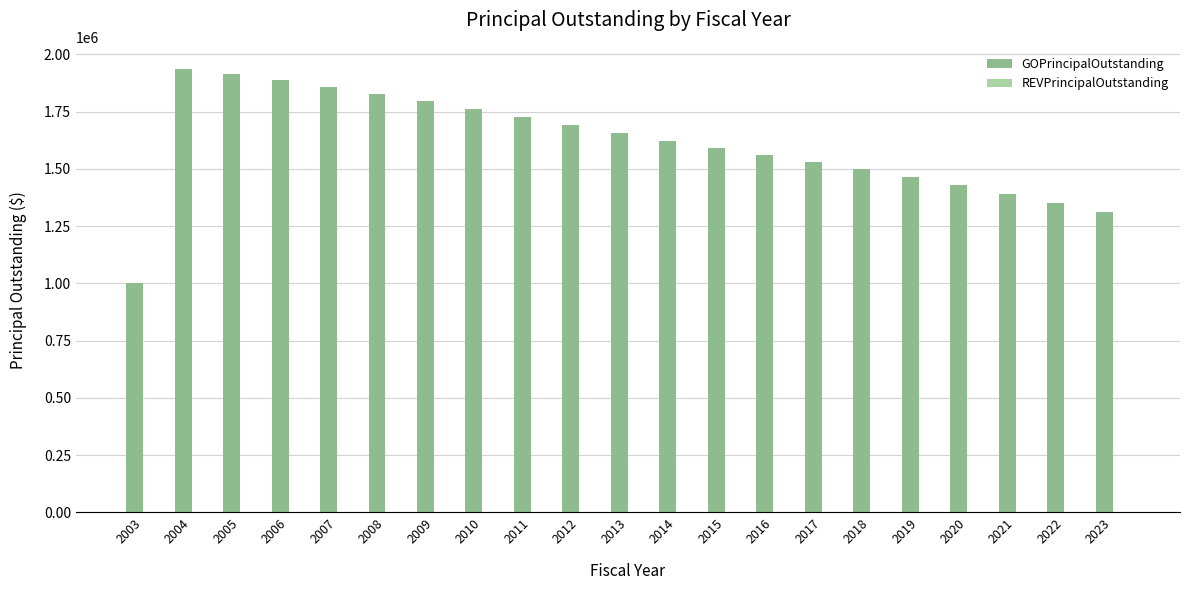

What is the difference between the second highest and second lowest values?

603000